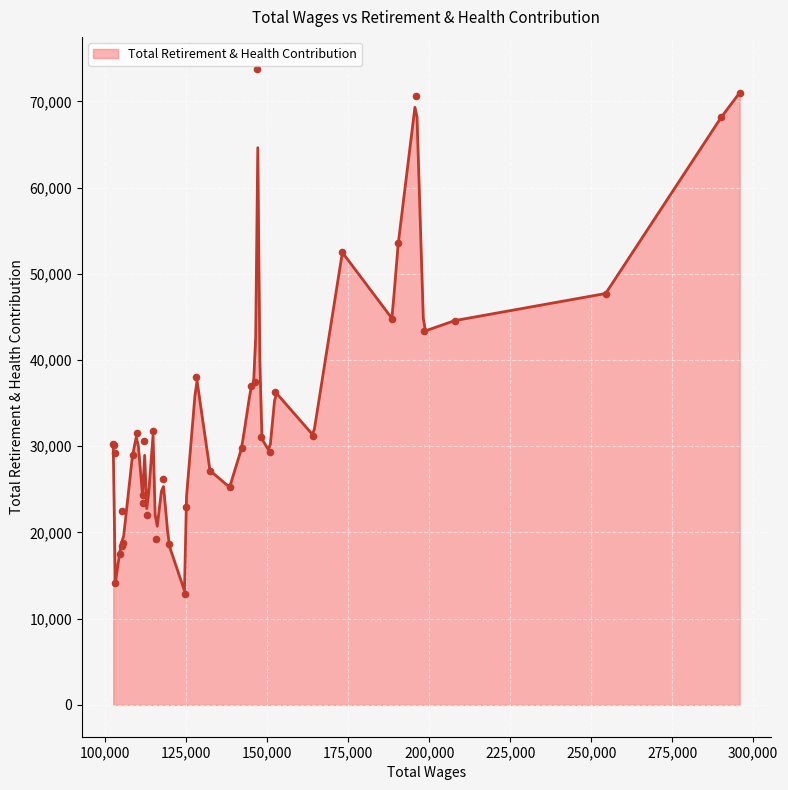

Between 146835 and 138373, which is larger?

146835